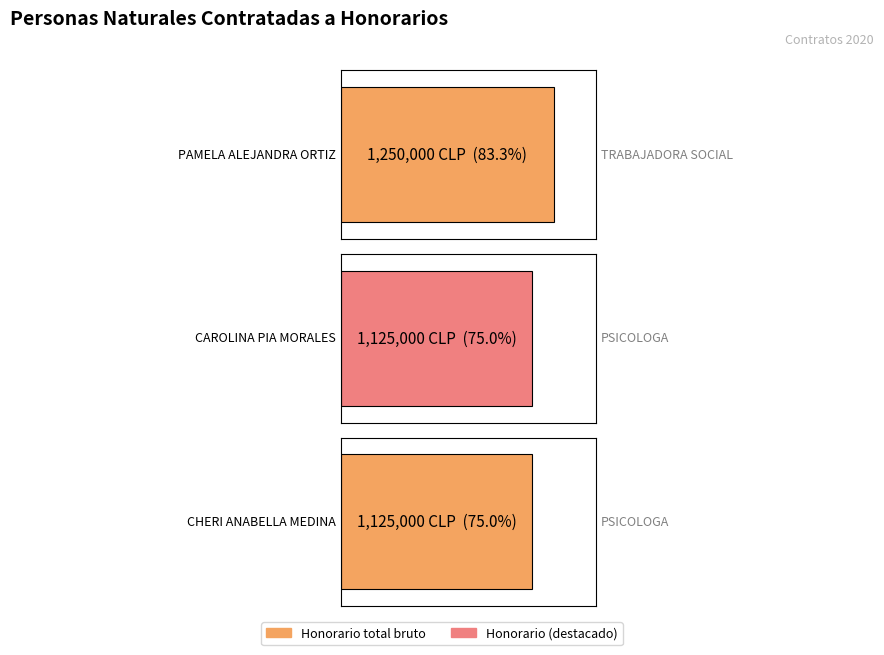

How many categories are shown in the chart?

3